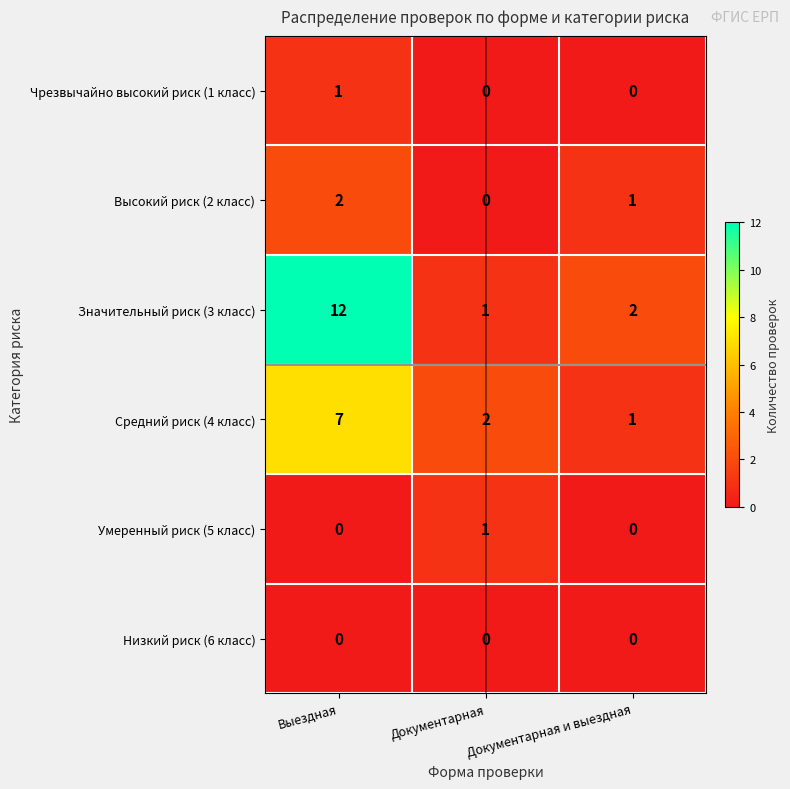

What is the spread (max minus min) of values at Документарная и выездная?

2